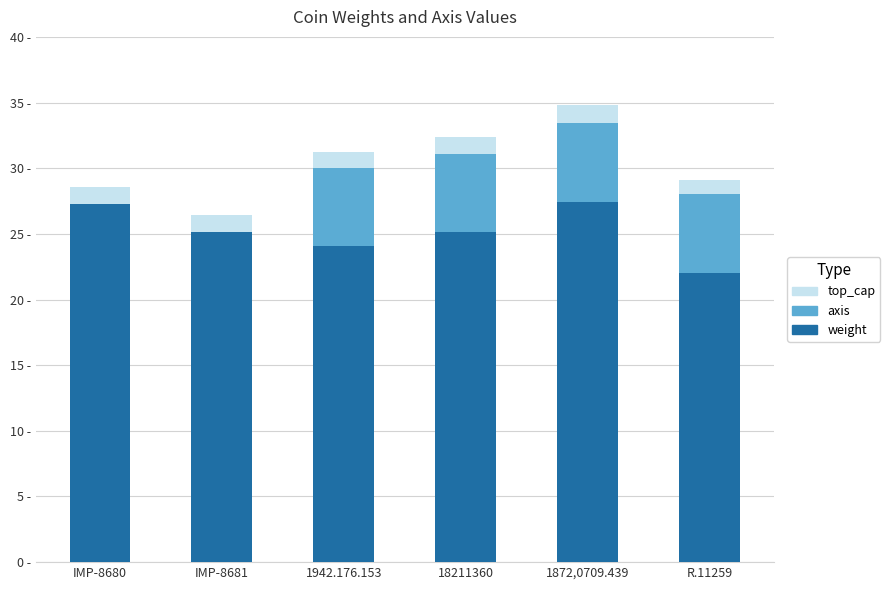

The value of weight at IMP-8680 is 9.9. True or false?

False